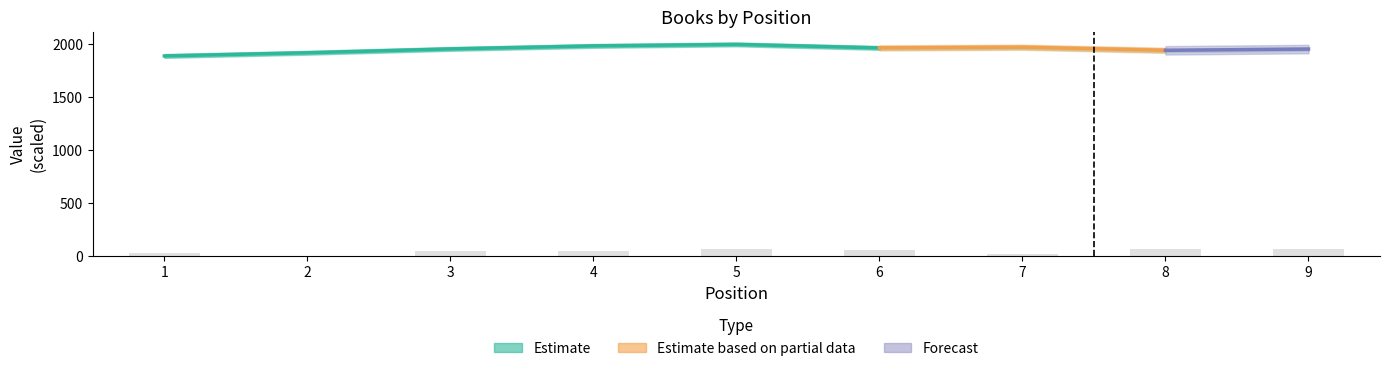

The chart shows a value of 96.2 at 8. True or false?

False